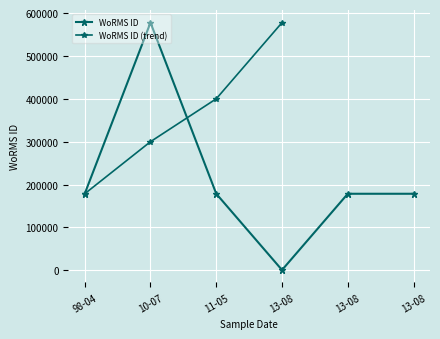

Rank the categories by value from highest to lowest.

2010-07-10, 2011-05-12, 1998-04-30, 2013-08-30, 2013-08-30, 2013-08-30